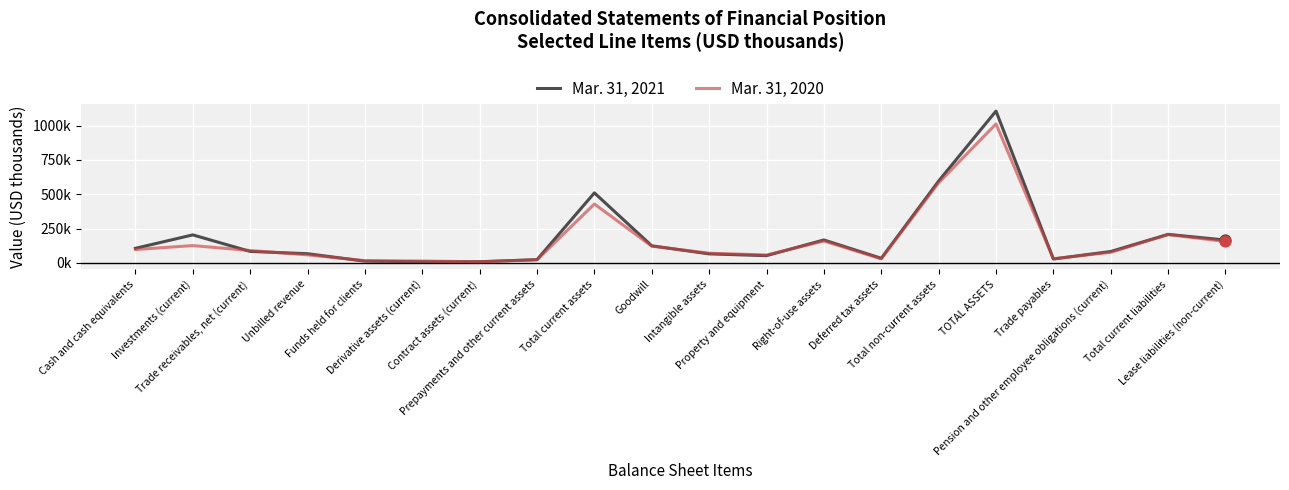

At how many categories does at least one series exceed 606304?

1